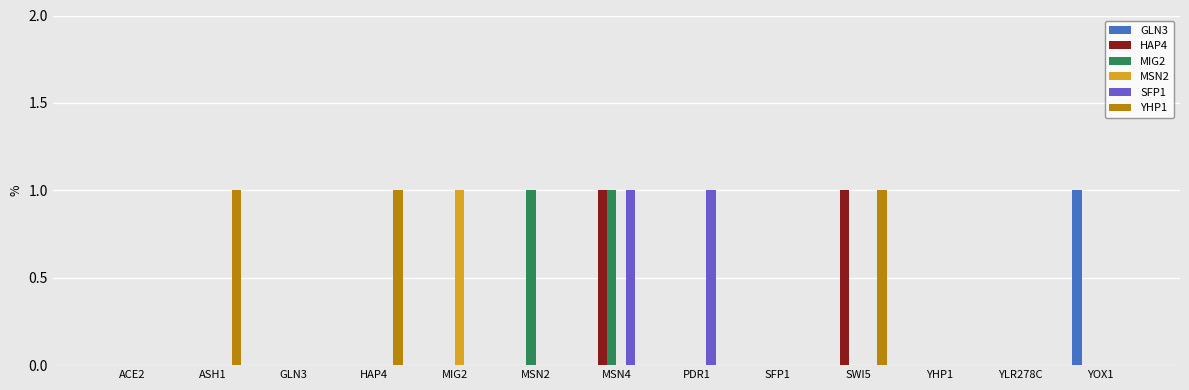

Which series changed the most between GLN3 and MIG2?

MSN2